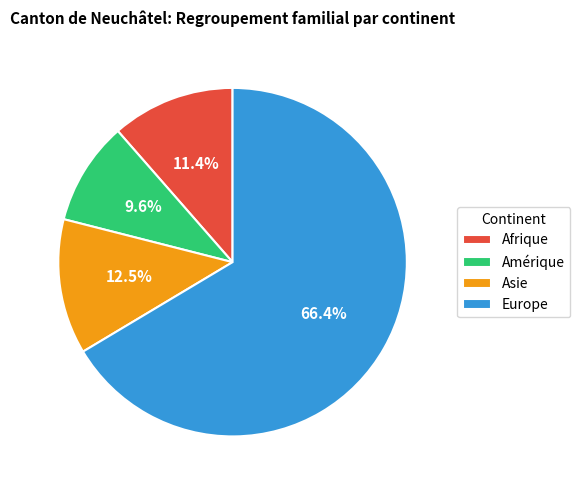

How many slices are in this pie chart?

4